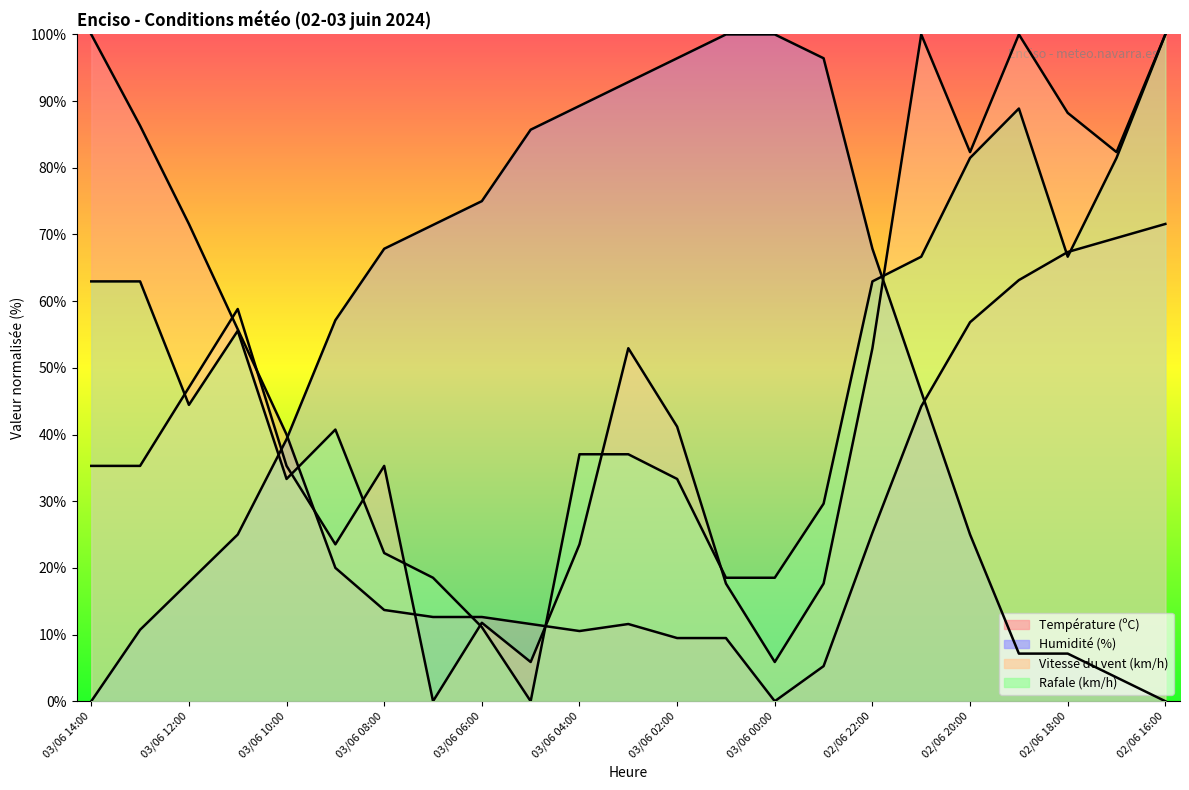

Is the value of Vitesse du vent (km/h) at 02/06 17:00 greater than the value of Humidité (%) at 03/06 12:00?

Yes